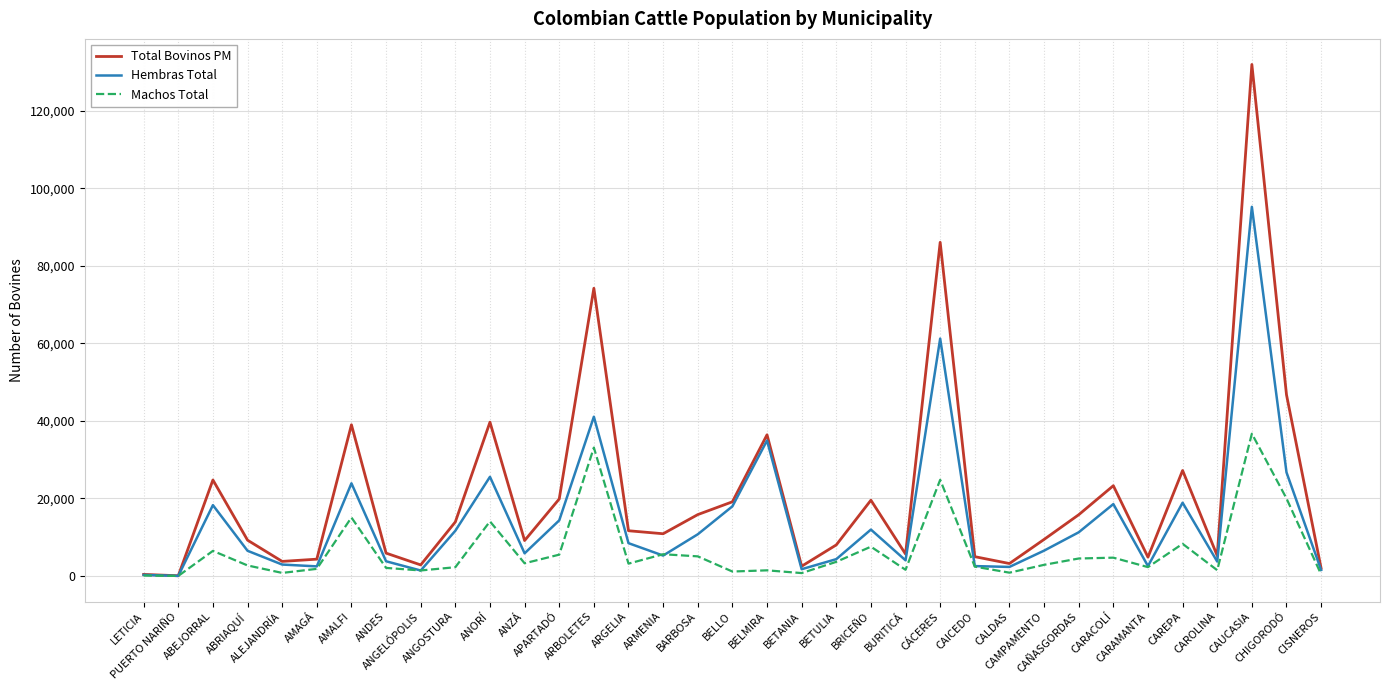

Which series has the largest range (max minus min)?

Total Bovinos PM